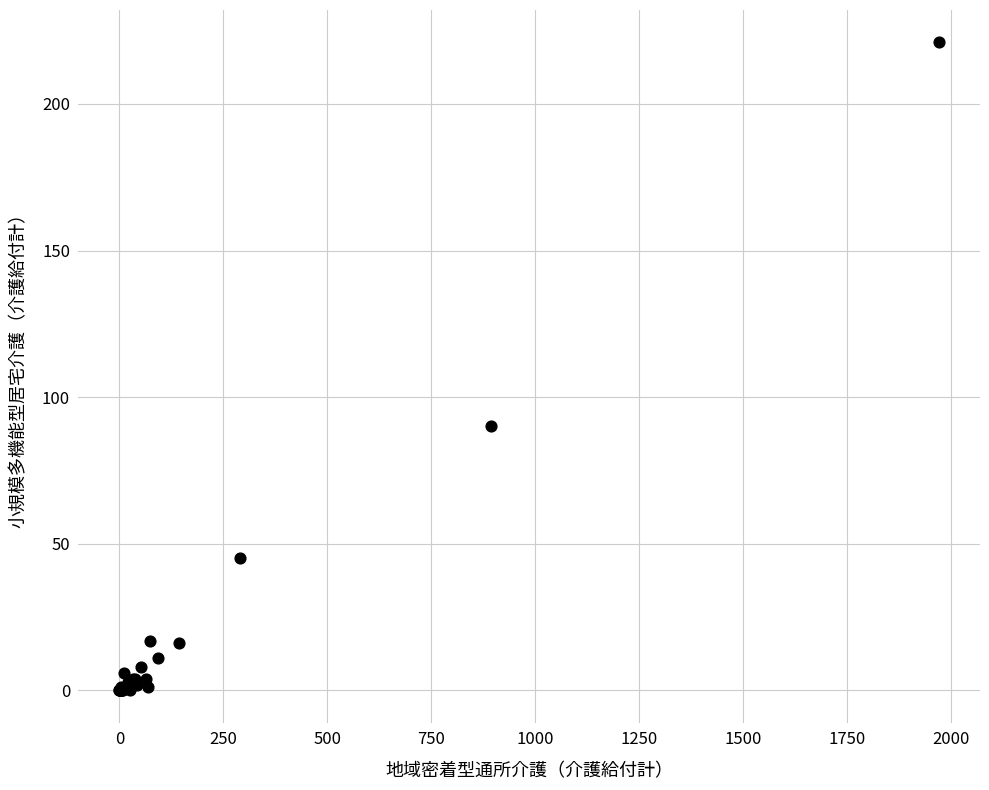

What Y value in the scatter plot is closest to 110?

90